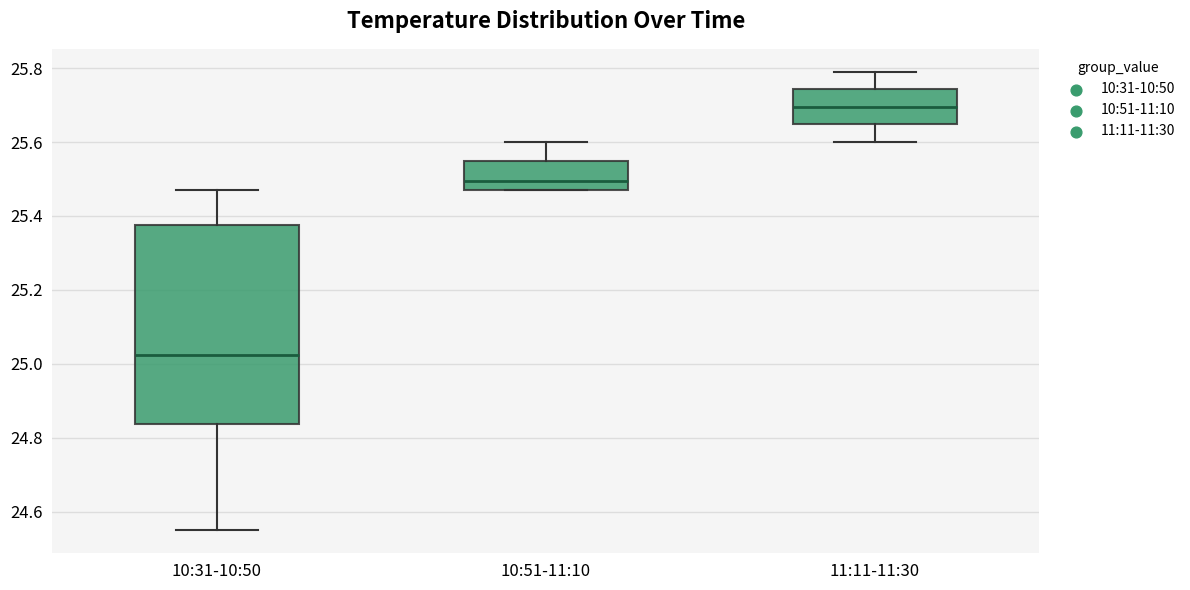

Reading left to right, read every box against the y-axis: the position of its median line, the range the box covers, and the ends of its whiskers. The values are not printed on the chart, so give them approximately, as read against the axis.

10:31-10:50: median 25.02, box 24.84 to 25.38, whiskers 24.56 to 25.48
10:51-11:10: median 25.50, box 25.48 to 25.54, whiskers 25.48 to 25.60
11:11-11:30: median 25.70, box 25.64 to 25.74, whiskers 25.60 to 25.80